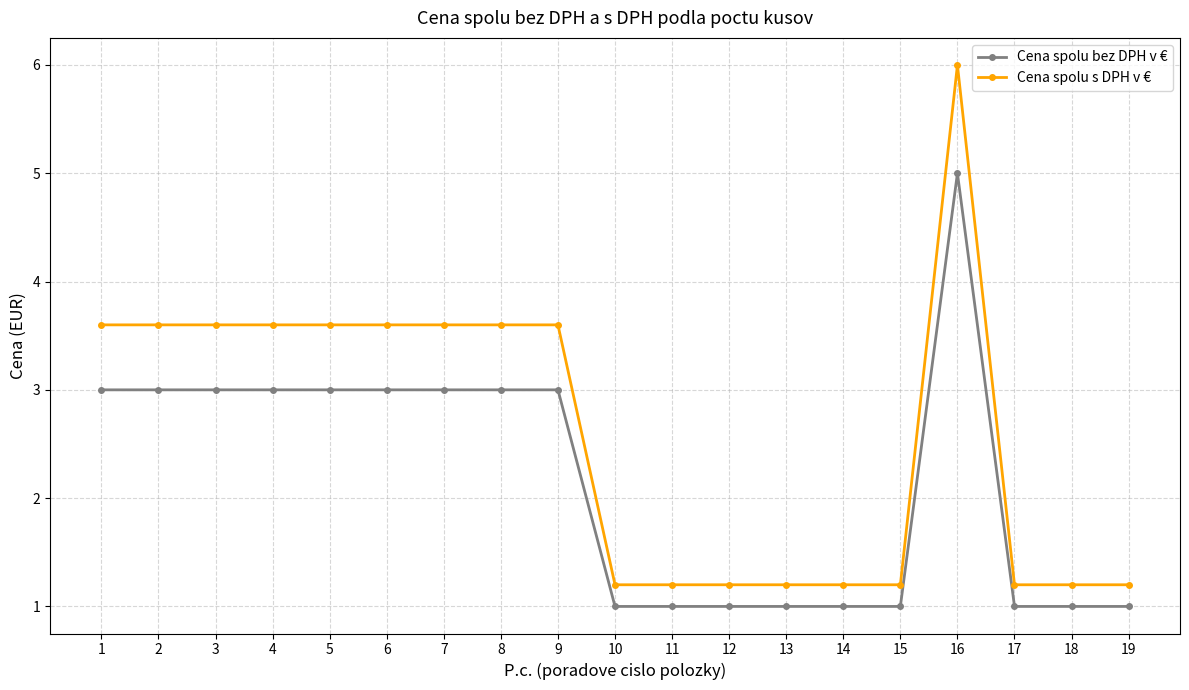

Is it true that Cena spolu bez DPH v € equals 3.0 at 7?

True